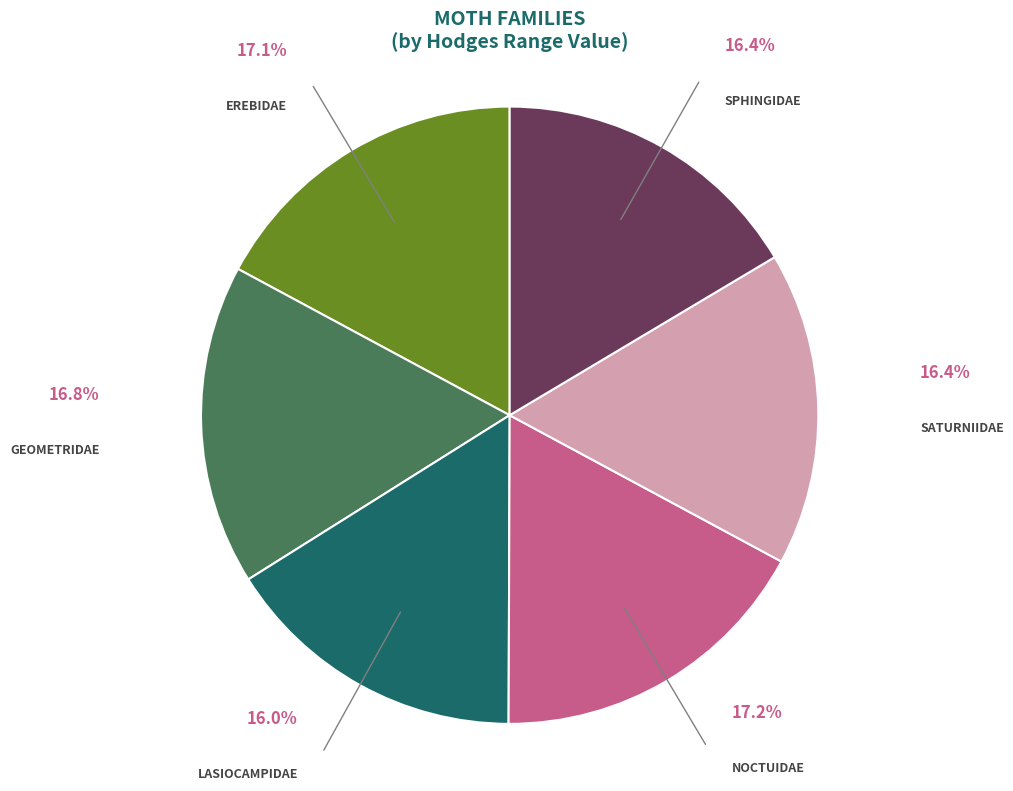

Is there a majority slice in this chart?

No